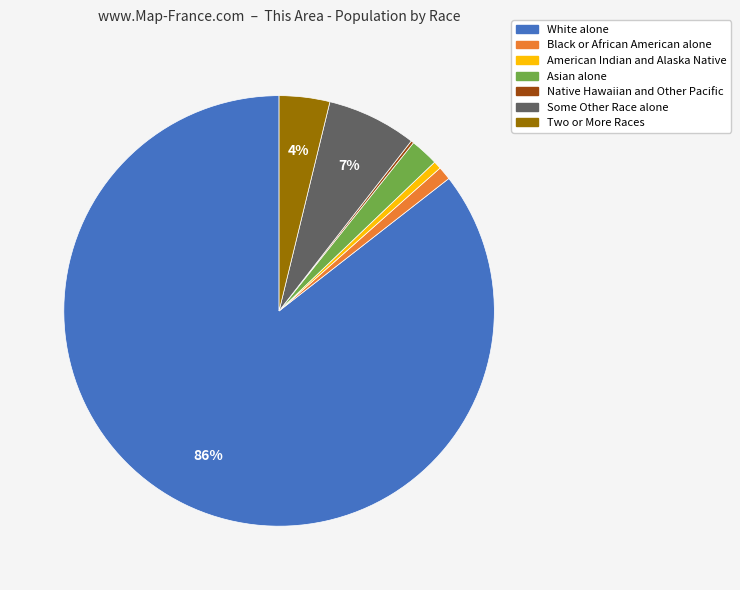

Combined, do Two or More Races and Asian alone account for over 50%?

No